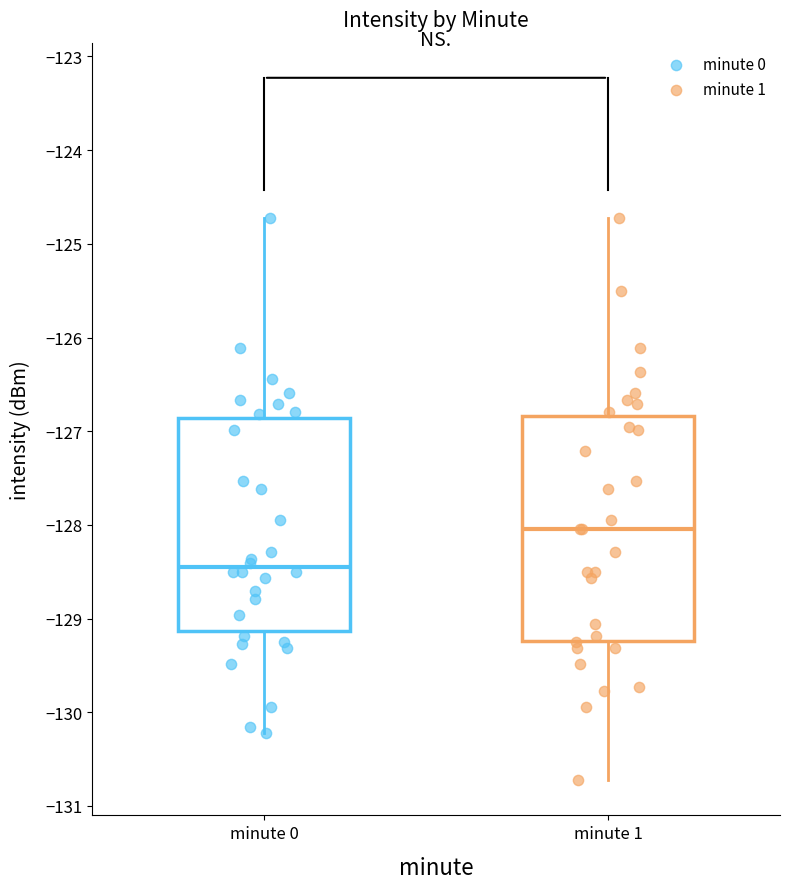

Comparing the boxes themselves (not the whiskers), which one is the tallest?

minute 1